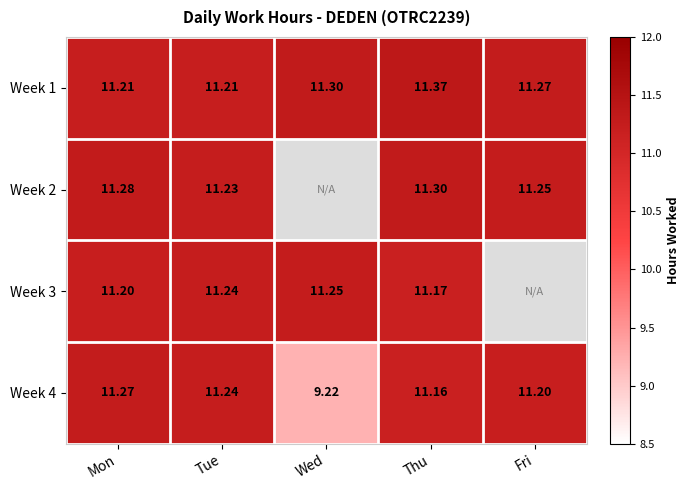

At which label is Week 4 closest to 10?

Wed